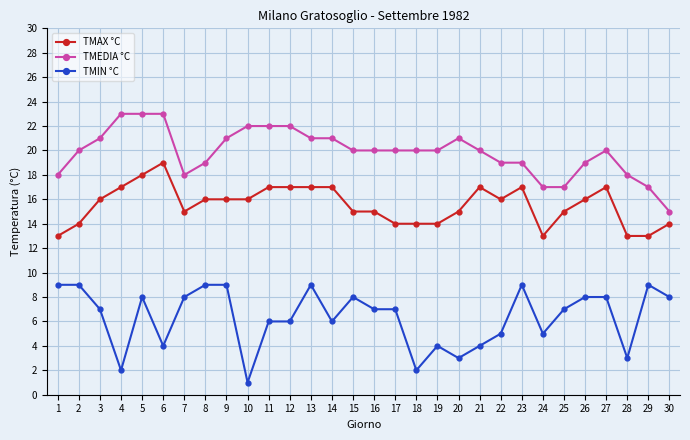

What is the highest value of the TMIN °C series?

9